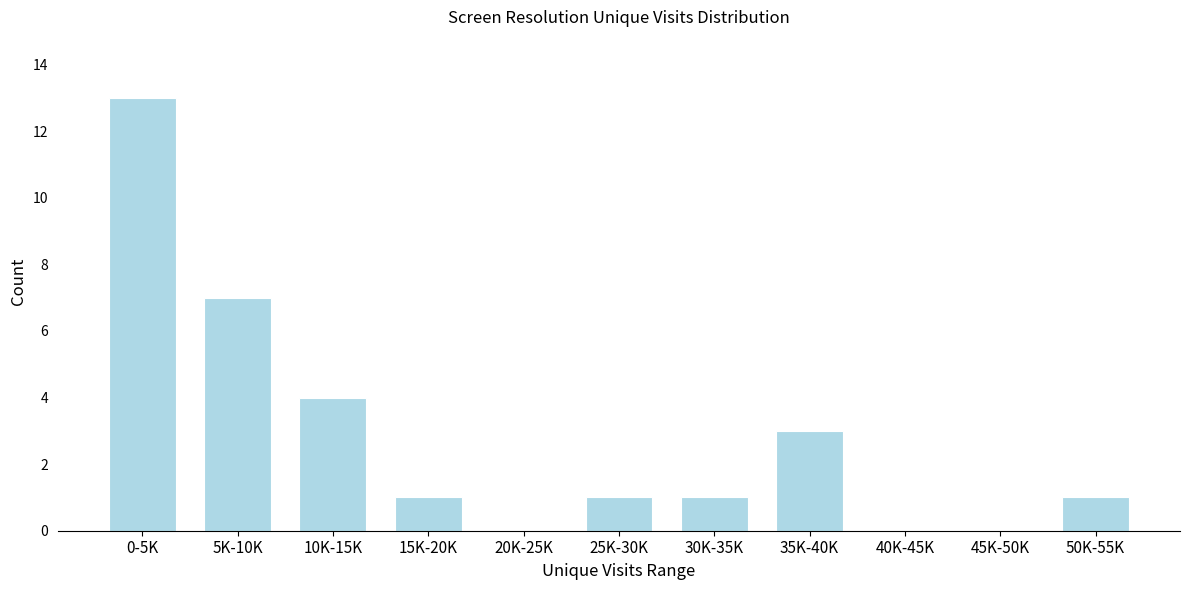

Reading left to right, list all the values displayed in this chart.

0-5K=13	5K-10K=7	10K-15K=4	15K-20K=1	20K-25K=0	25K-30K=1	30K-35K=1	35K-40K=3	40K-45K=0	45K-50K=0	50K-55K=1